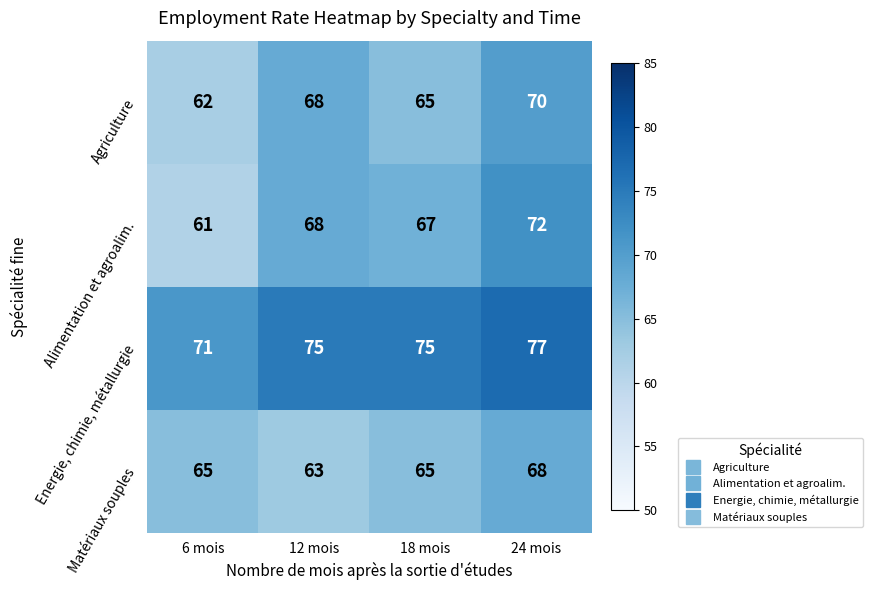

Rank the series by their maximum value, from highest to lowest.

Energie, chimie, métallurgie, Alimentation et agroalim., Agriculture, Matériaux souples